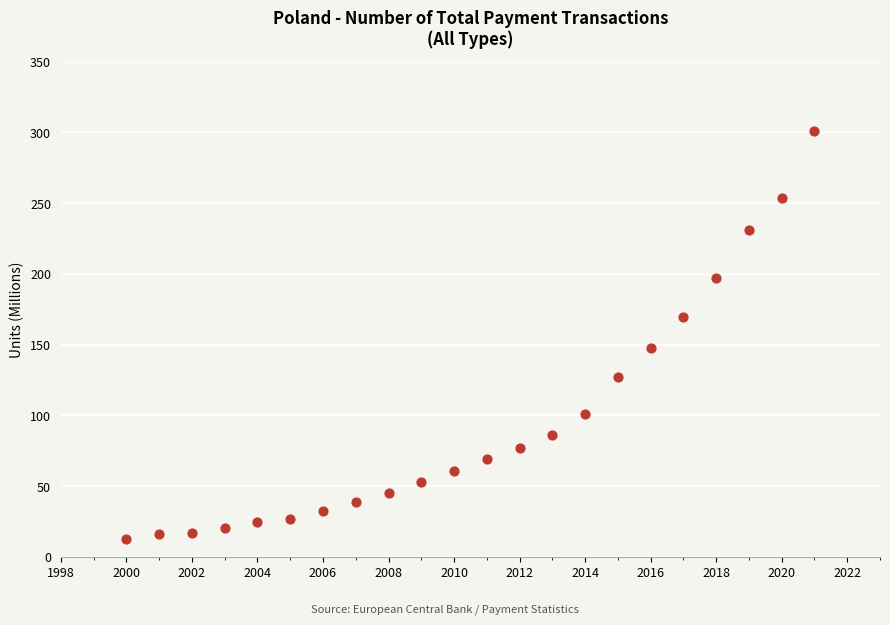

What Y value in the scatter plot is closest to 156?

147.4